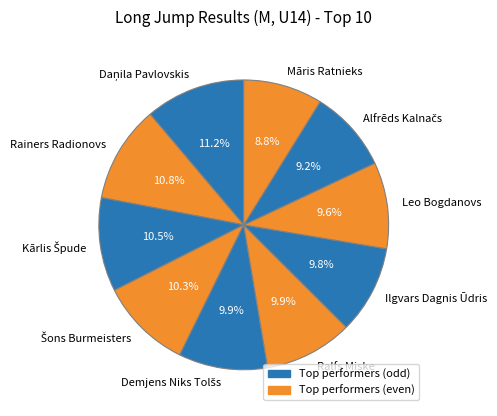

Is there a majority slice in this chart?

No